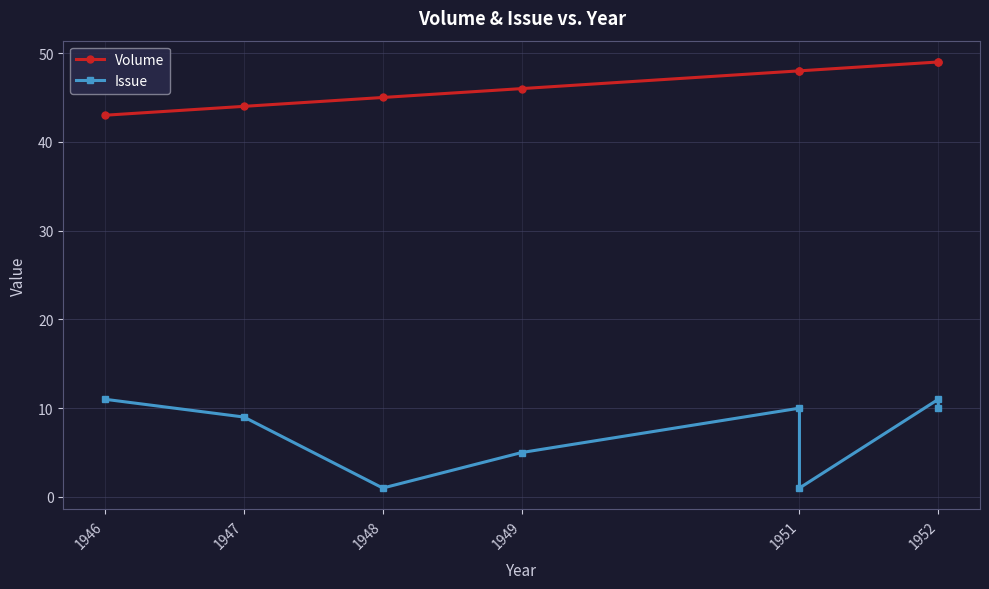

What position from the left is 1951?

5